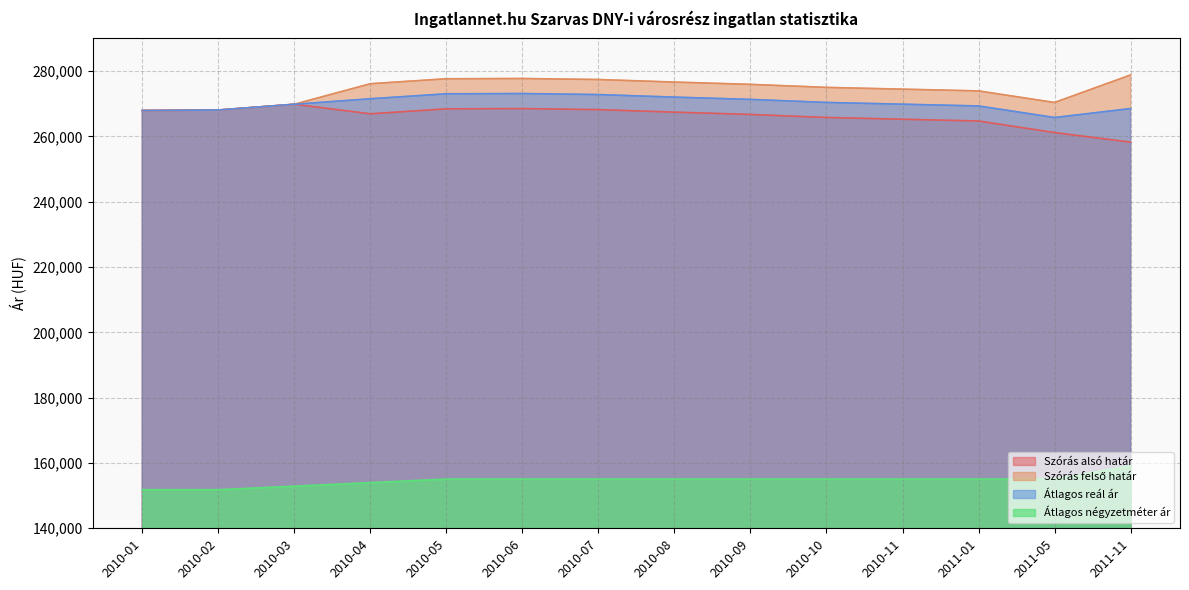

What is the average value of the Szórás felső határ series?

274269